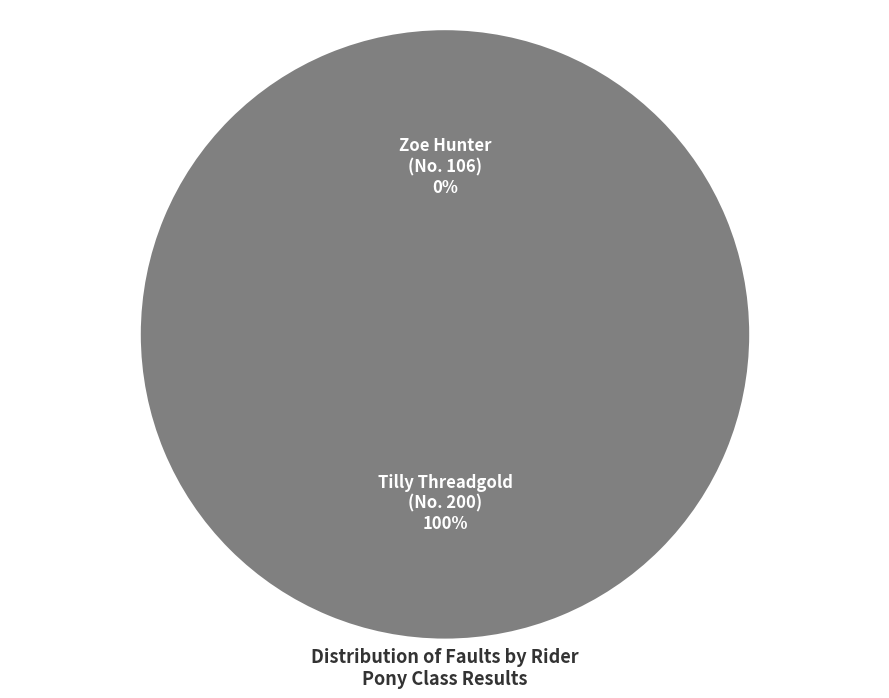

How many segments does this pie chart have?

2